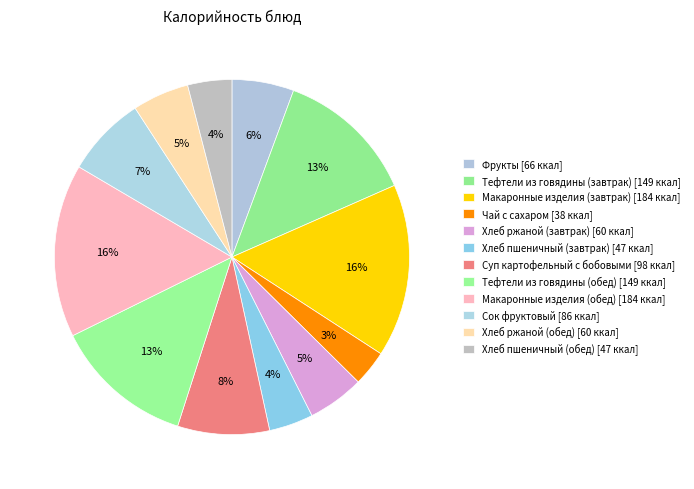

How many segments does this pie chart have?

12